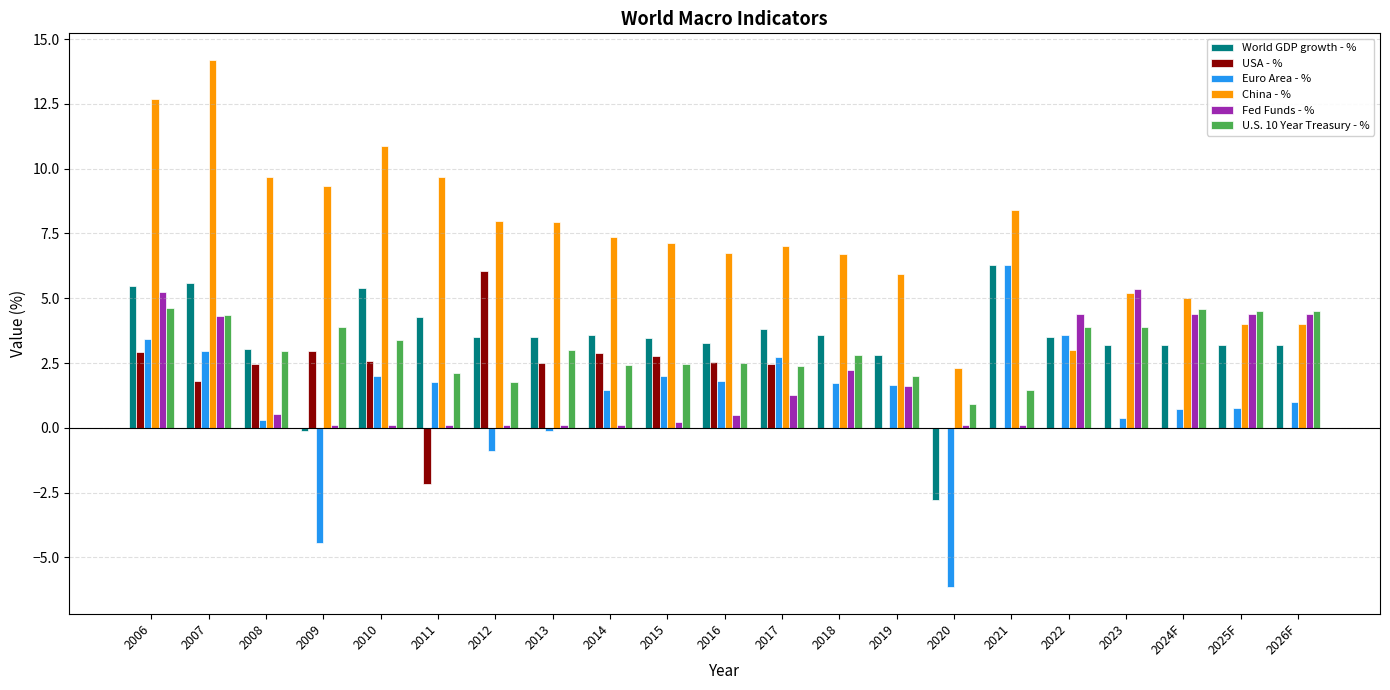

How many groups of bars are there?

21